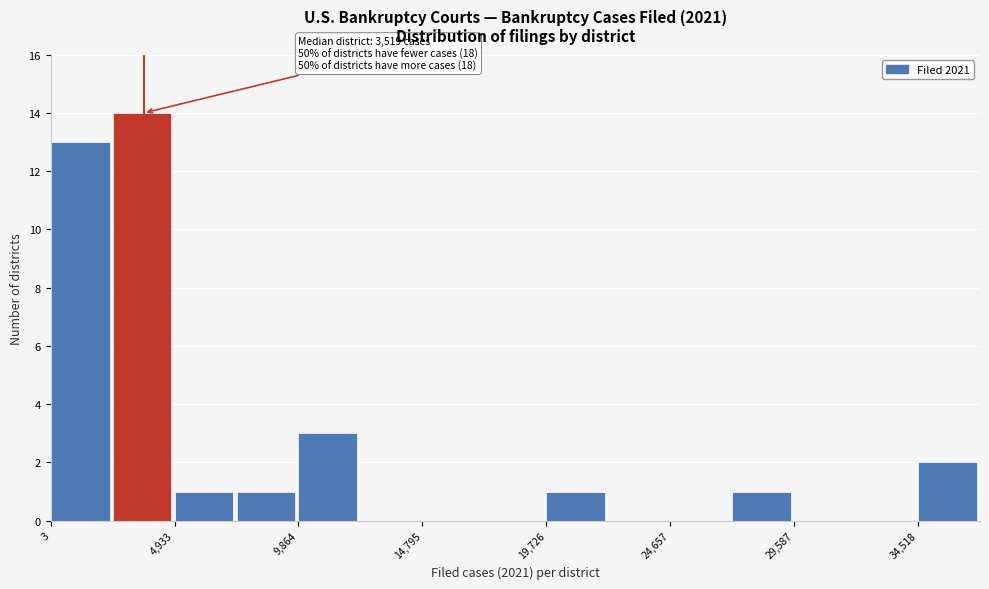

Over which range of the x-axis is the bar tallest?

2500 to 5000